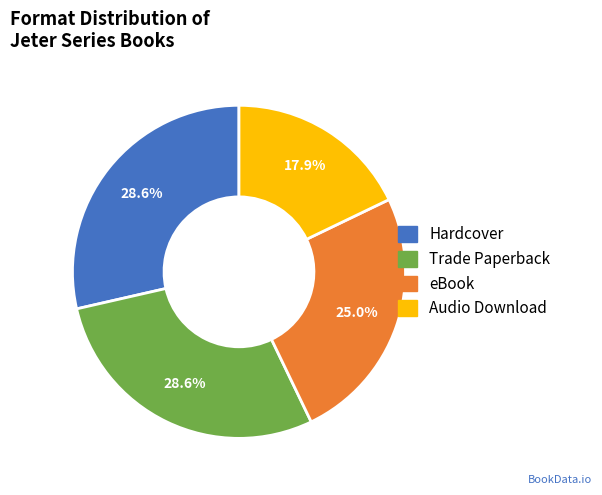

What portion of the pie excludes Audio Download?

82.1%